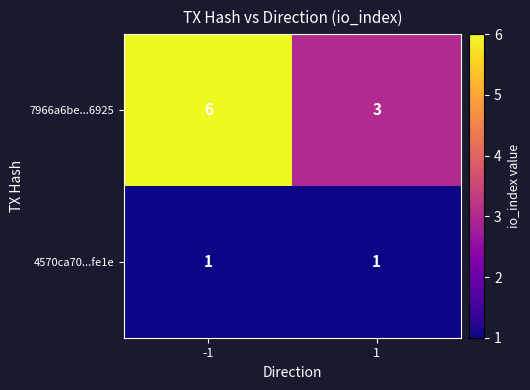

How many categories are shown in the chart?

2